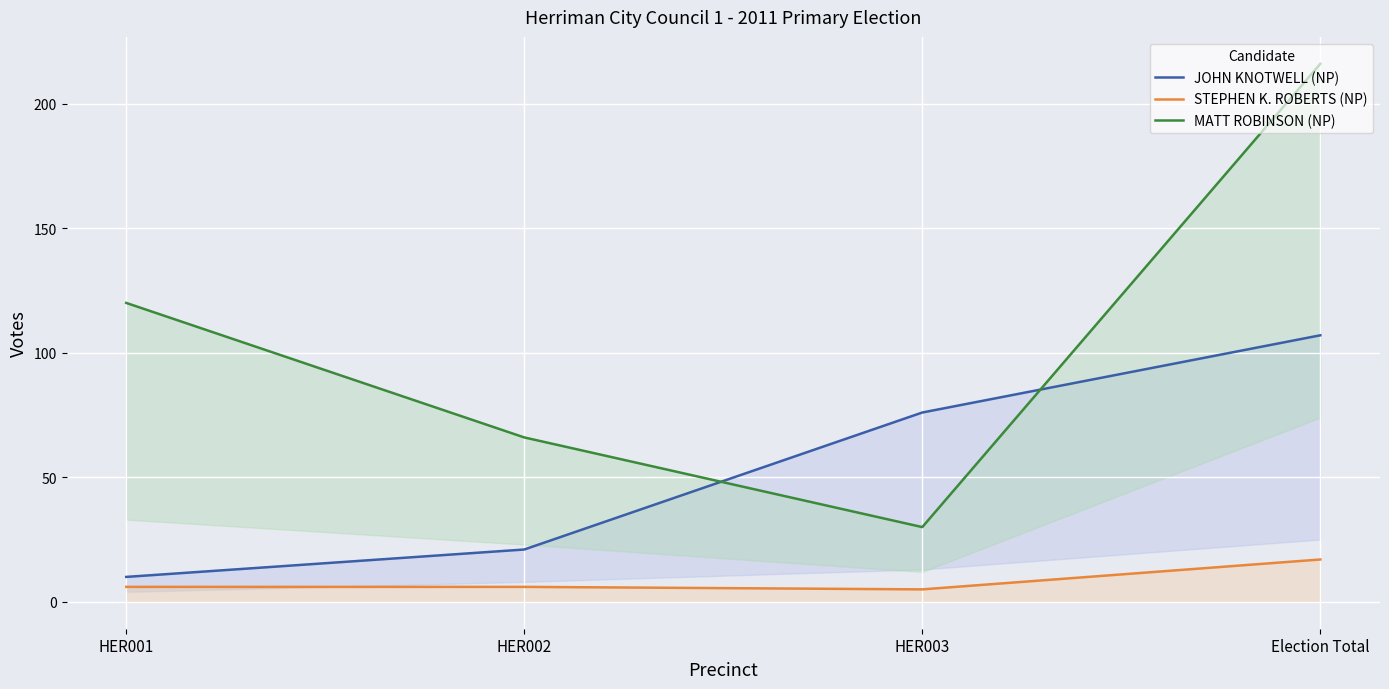

What is the approximate value of JOHN KNOTWELL (NP) at Election Total, to the nearest 5?

105